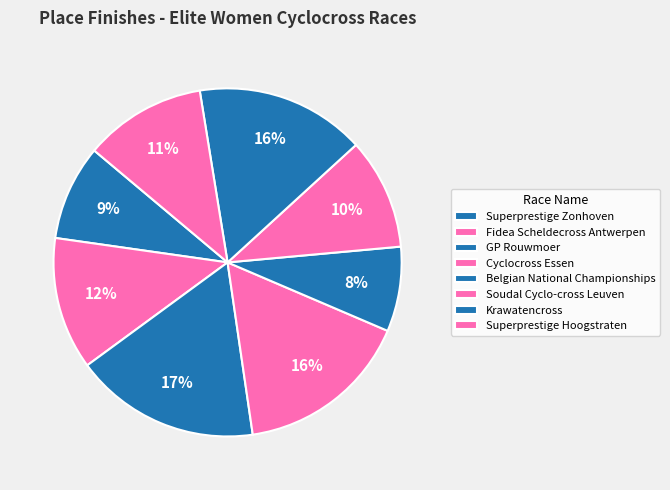

Is there any slice that represents more than half of the pie?

No